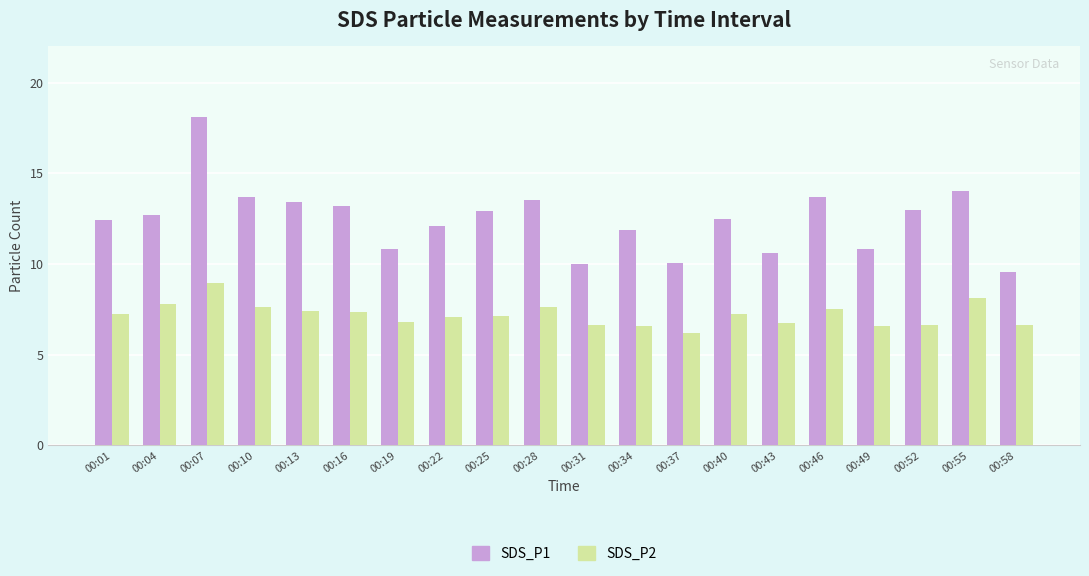

How many categories are shown in the chart?

20